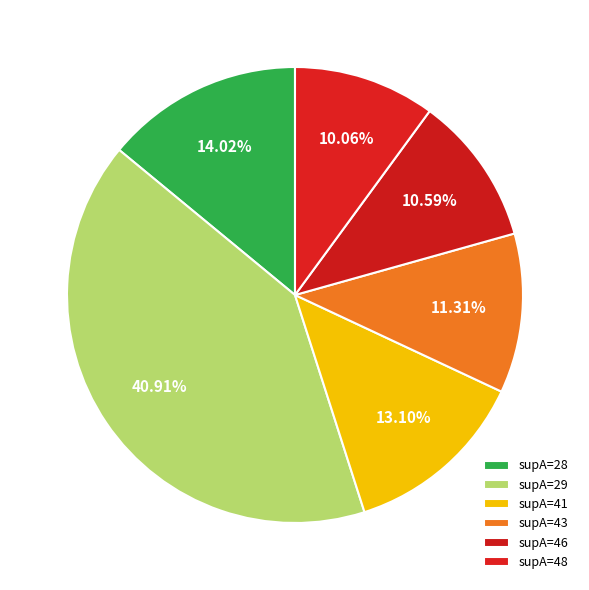

How many slices are in this pie chart?

6